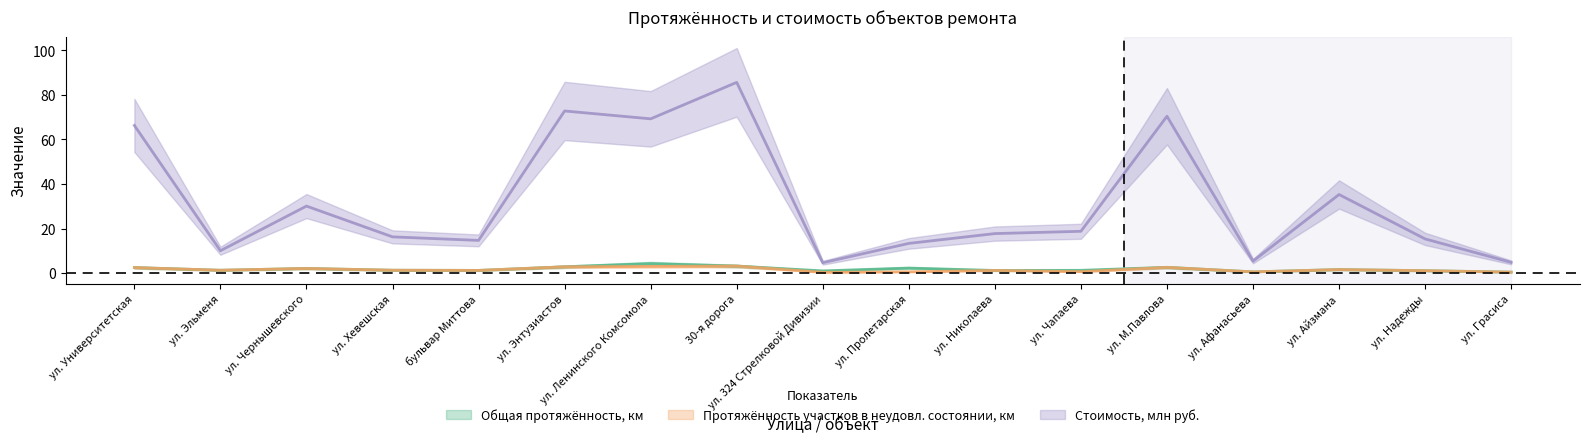

Reading left to right, transcribe all the data shown in this chart.

Общая протяжённость, км: 2.5	1.3	2.1	1.3	1.2	2.9	4.3	3.2	1.0	2.3	1.2	1.3	2.6	0.6	1.6	1.1	0.5
Протяжённость участков в неудовл. состоянии, км: 2.5	1.3	2.1	1.3	1.2	2.9	3.0	3.2	0.4	0.6	1.2	0.7	2.6	0.6	1.6	1.1	0.5
Стоимость, млн руб.: 66.3	10.1	30.1	16.3	14.7	72.8	69.2	85.6	4.7	13.3	17.7	18.8	70.4	5.4	35.3	15.3	4.8